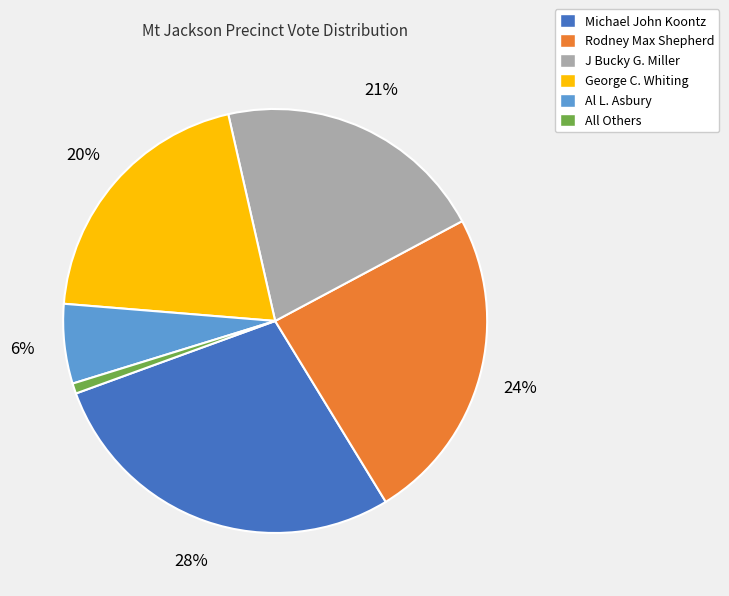

Which slice is the largest?

Michael John Koontz